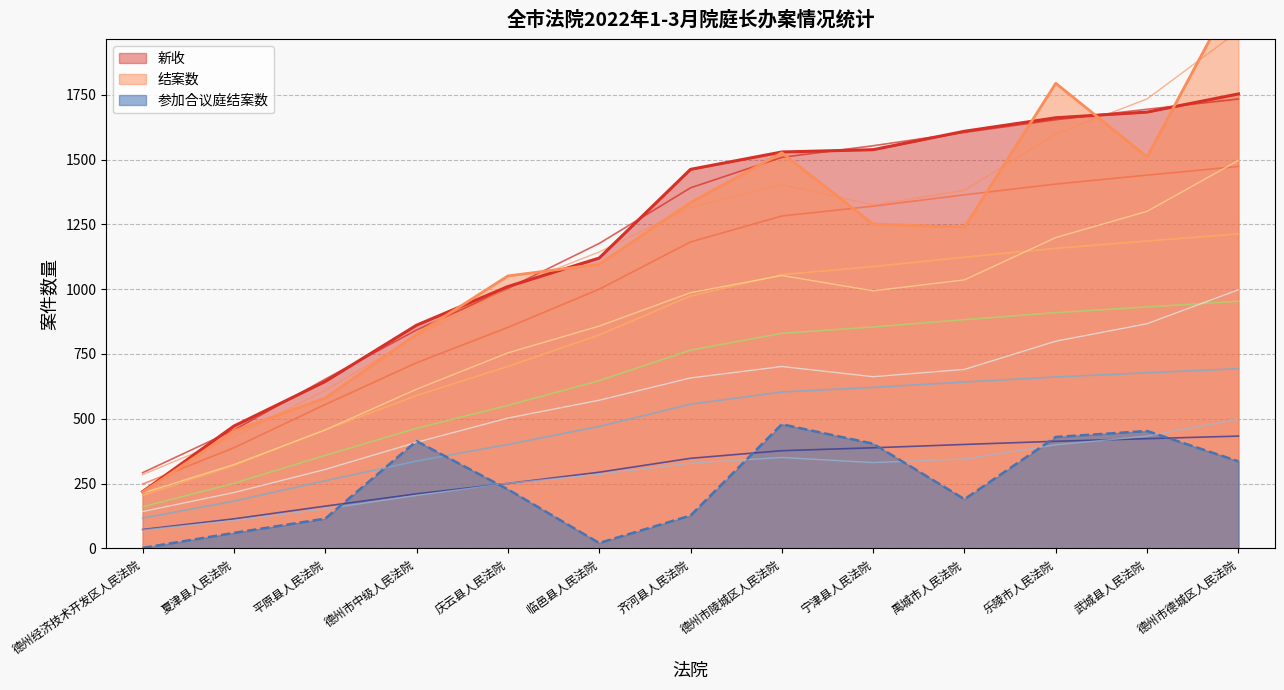

Which series changed the most between 德州市中级人民法院 and 德州市陵城区人民法院?

新收×1.00